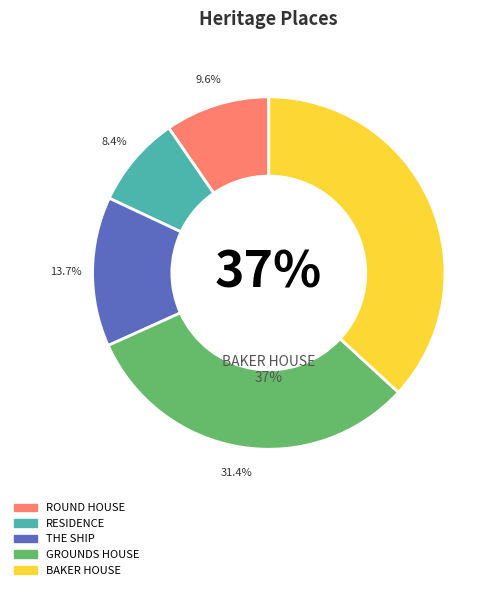

Which has a higher value, RESIDENCE or THE SHIP?

THE SHIP